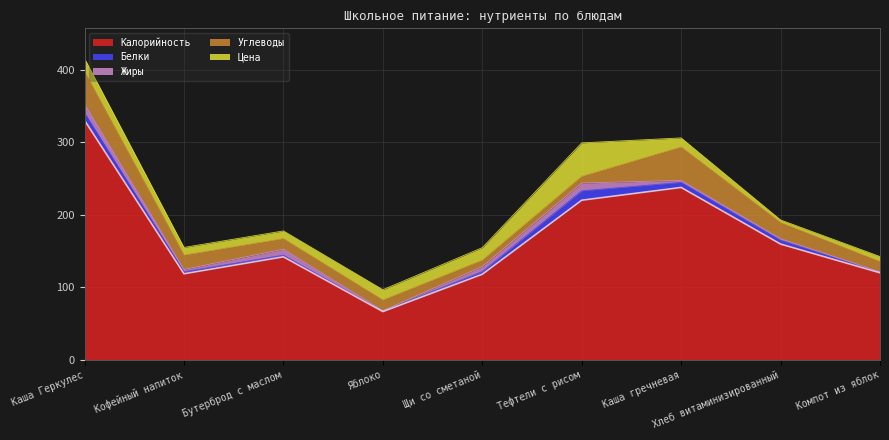

At which label does Жиры first exceed 3?

Каша Геркулес